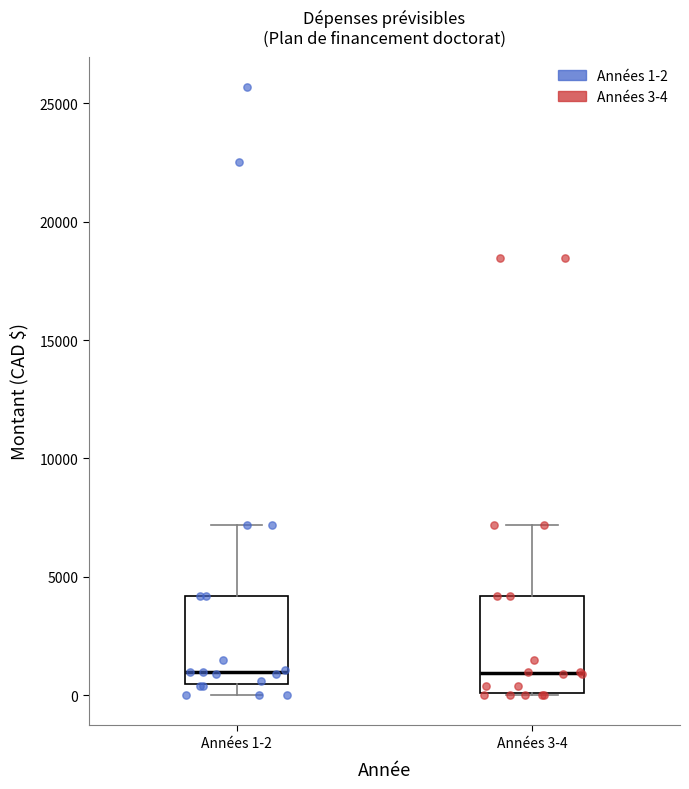

Reading left to right, transcribe this box plot: for each box, give where its median line is, the range the box spans, and where its two whiskers end, as read against the y-axis. The values are not printed on the chart, so give them approximately, as read against the axis.

Années 1-2: median 1000, box 500 to 4000, whiskers 0 to 7000
Années 3-4: median 1000, box 0 to 4000, whiskers 0 to 7000